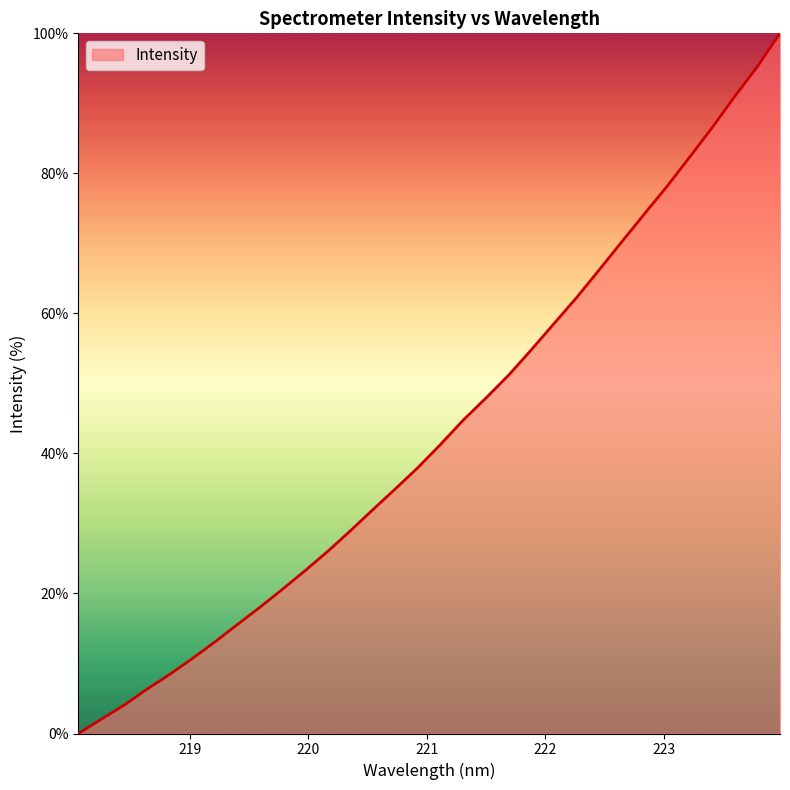

What is the greatest value displayed?

100.0